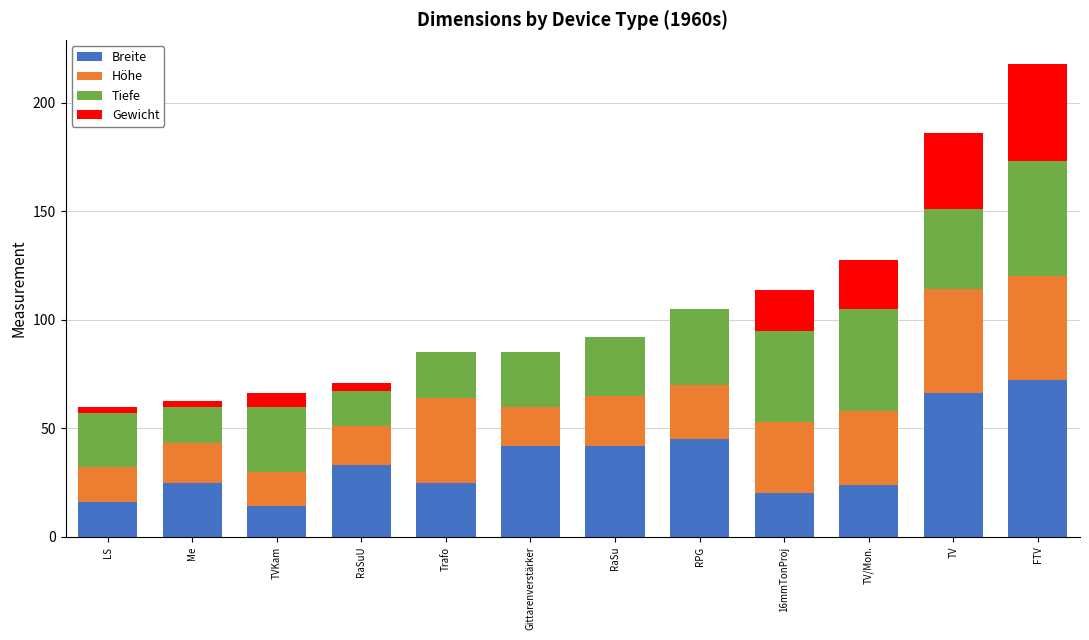

At which category is the sum across all series the highest?

FTV